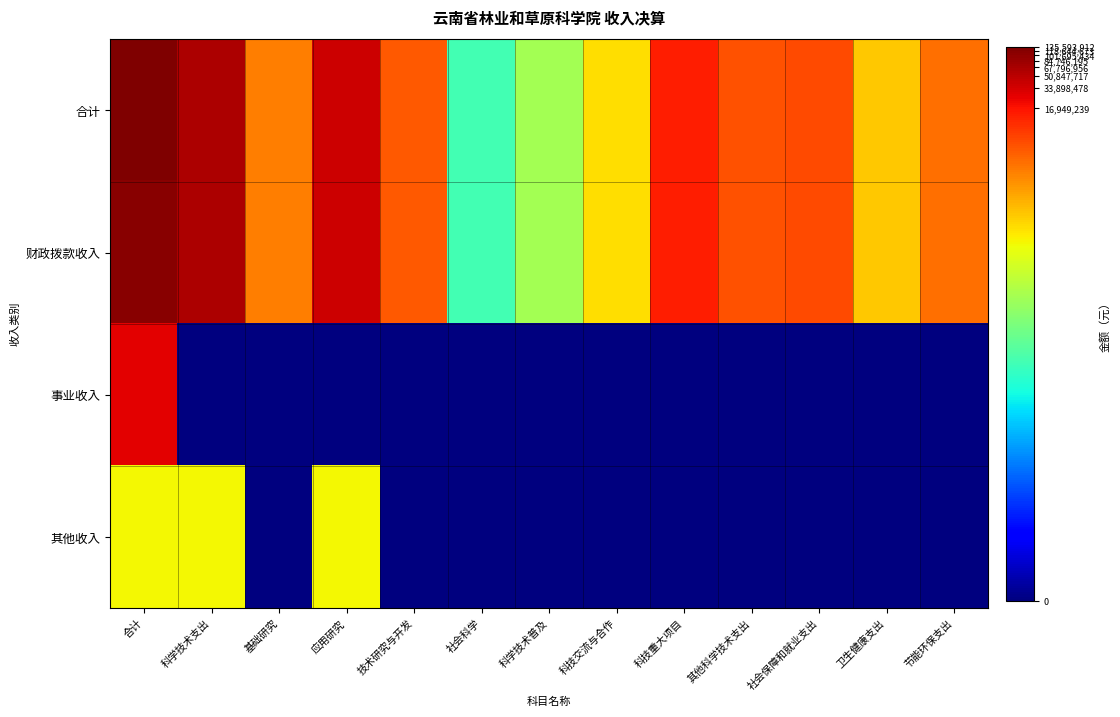

Reading left to right, extract all data points from this chart.

合计: 合计=18.7	科学技术支出=18.0	基础研究=14.5	应用研究=17.5	技术研究与开发=15.3	社会科学=8.1	科学技术普及=10.3	科技交流与合作=12.6	科技重大项目=16.4	其他科学技术支出=15.4	社会保障和就业支出=15.6	卫生健康支出=13.0	节能环保支出=14.8
财政拨款收入: 合计=18.5	科学技术支出=18.0	基础研究=14.5	应用研究=17.5	技术研究与开发=15.3	社会科学=8.1	科学技术普及=10.3	科技交流与合作=12.6	科技重大项目=16.4	其他科学技术支出=15.4	社会保障和就业支出=15.6	卫生健康支出=13.0	节能环保支出=14.8
事业收入: 合计=17.1	科学技术支出=0.0	基础研究=0.0	应用研究=0.0	技术研究与开发=0.0	社会科学=0.0	科学技术普及=0.0	科技交流与合作=0.0	科技重大项目=0.0	其他科学技术支出=0.0	社会保障和就业支出=0.0	卫生健康支出=0.0	节能环保支出=0.0
其他收入: 合计=12.1	科学技术支出=12.1	基础研究=0.0	应用研究=12.1	技术研究与开发=0.0	社会科学=0.0	科学技术普及=0.0	科技交流与合作=0.0	科技重大项目=0.0	其他科学技术支出=0.0	社会保障和就业支出=0.0	卫生健康支出=0.0	节能环保支出=0.0